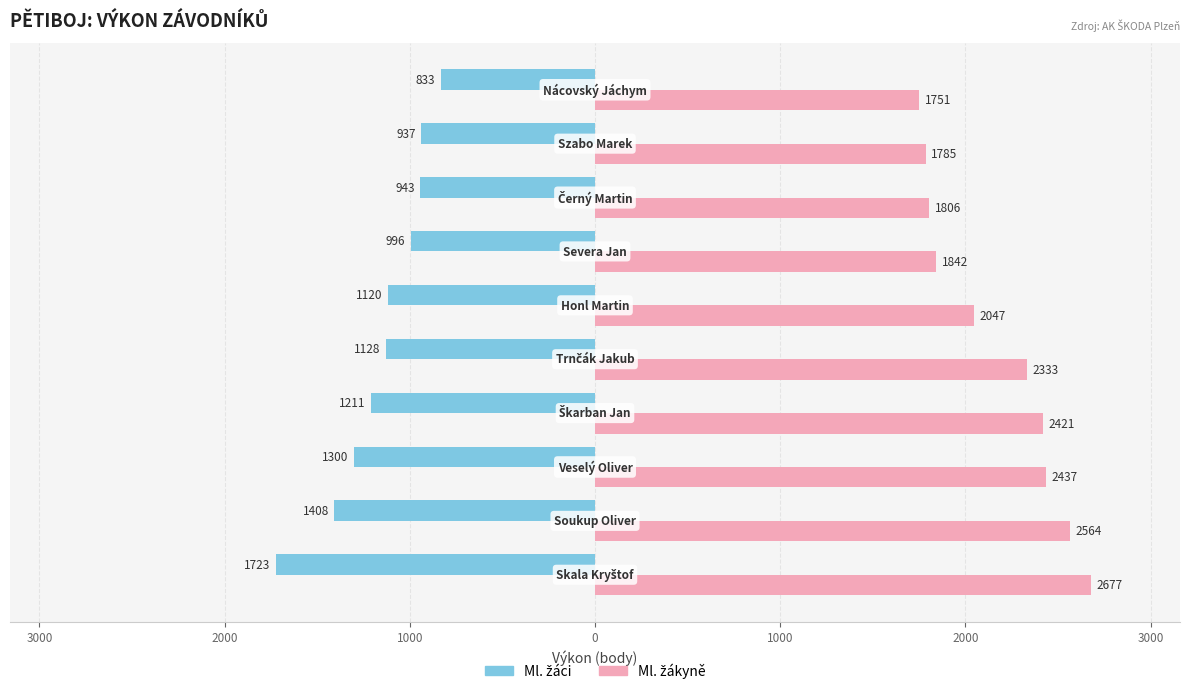

What are all the series names shown in the legend?

Ml. žáci, Ml. žákyně